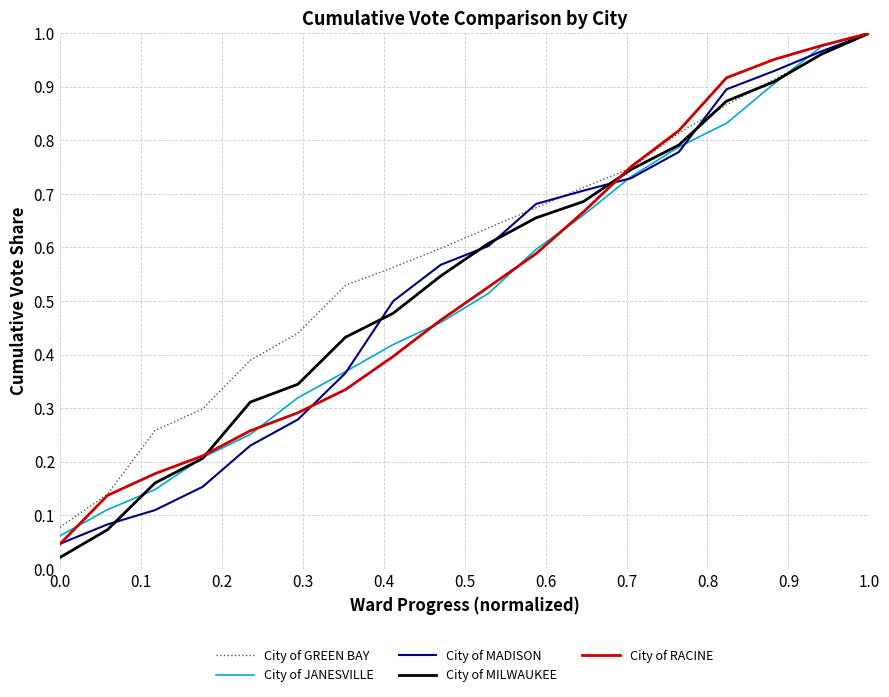

Which series has the largest range (max minus min)?

City of MILWAUKEE